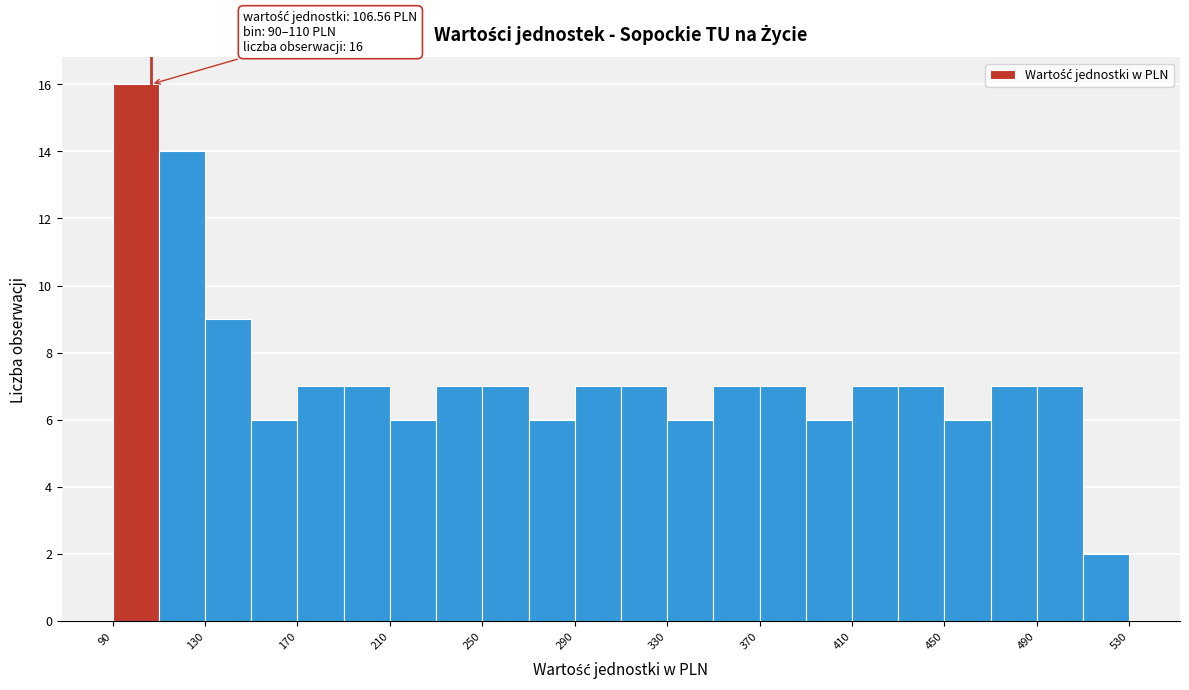

Which range on the x-axis has the tallest bar?

90 to 110